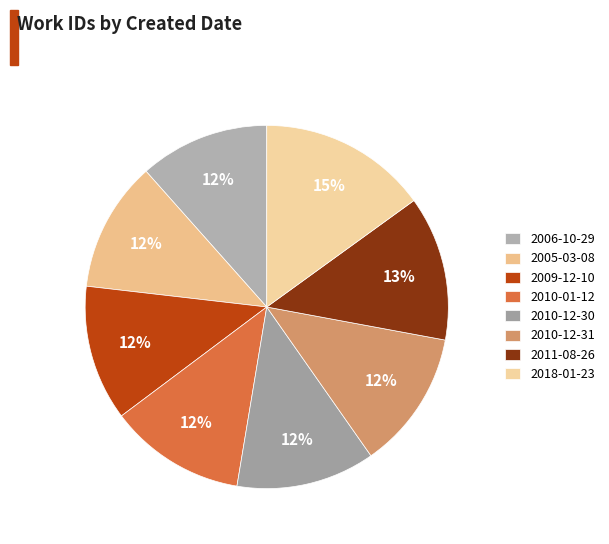

Between 2009-12-10 and 2005-03-08, which is larger?

2009-12-10